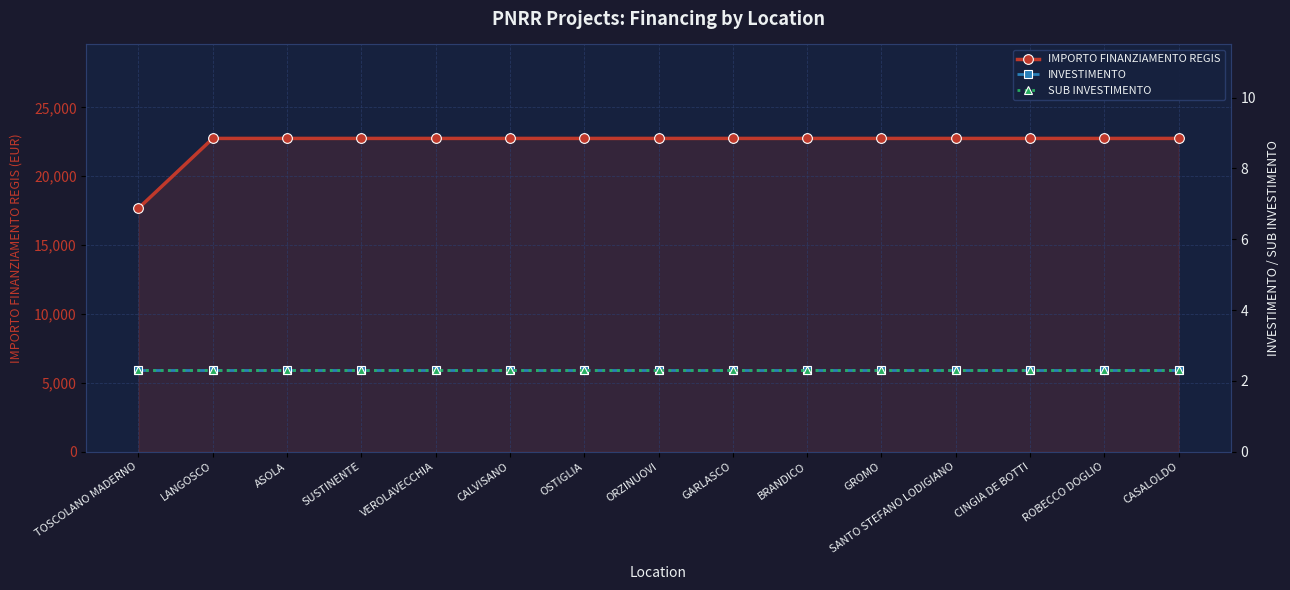

True or false: SUB INVESTIMENTO and IMPORTO FINANZIAMENTO REGIS cross at least once.

False